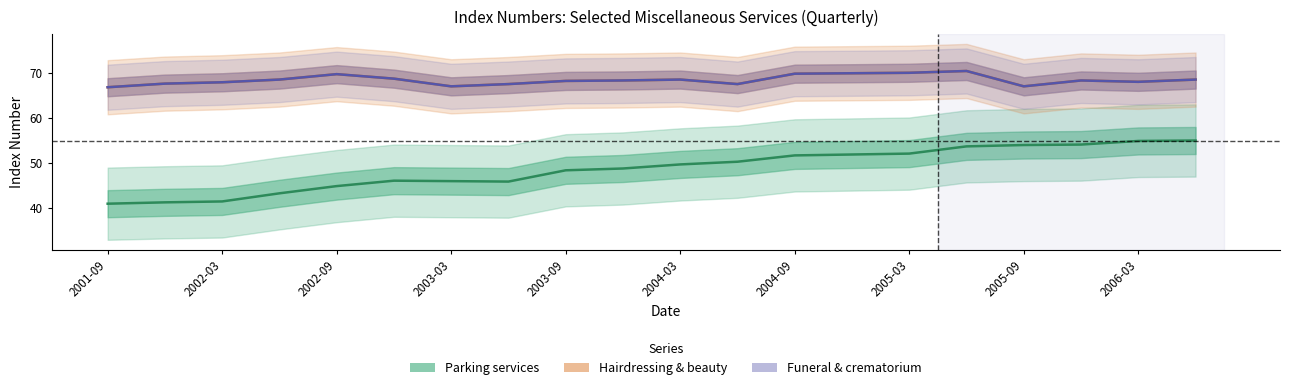

The Hairdressing & beauty series shows 42.6 at 2005-03. True or false?

False